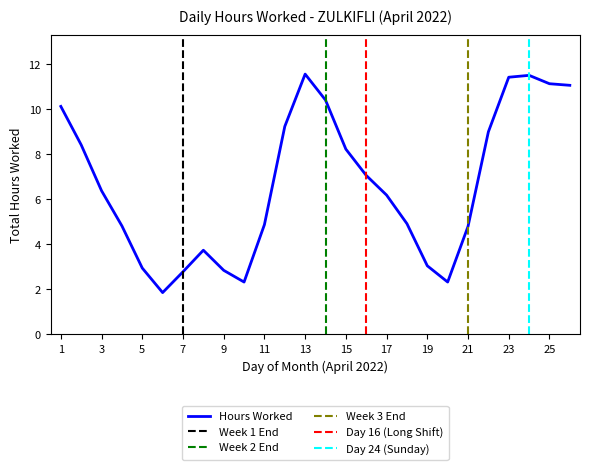

What is the average value?

6.7